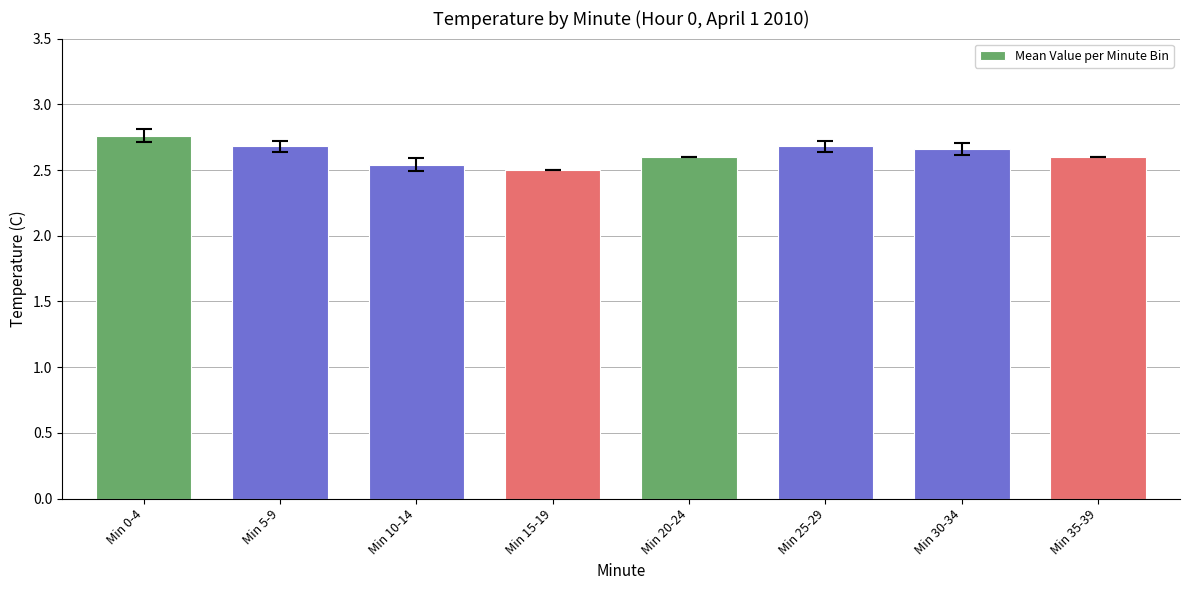

At which category does the chart reach its peak across all series?

Min 0-4